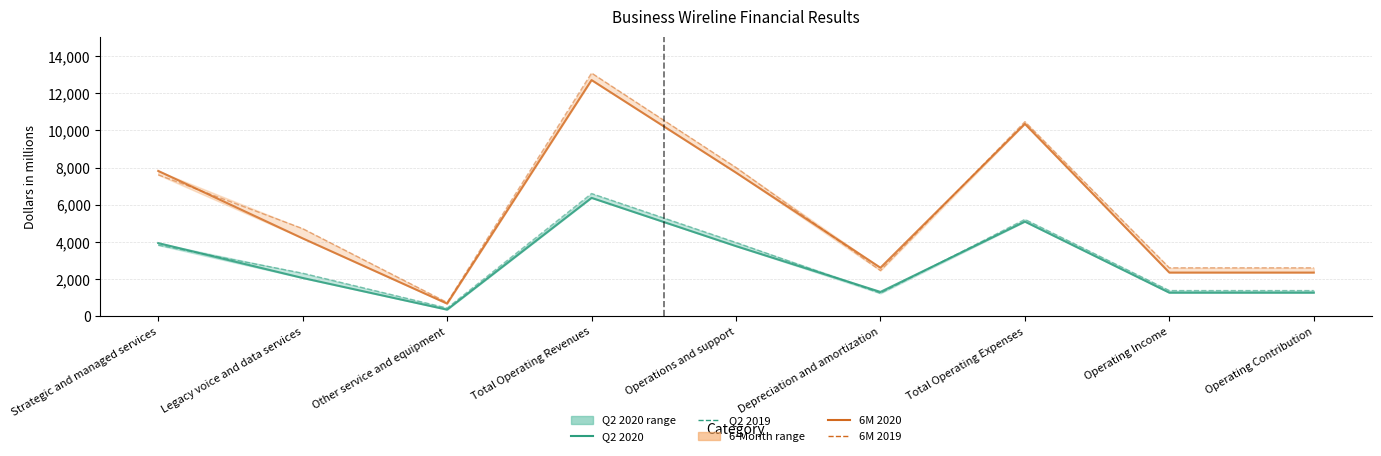

How many interior local valleys does the Q2 2019 series have?

2